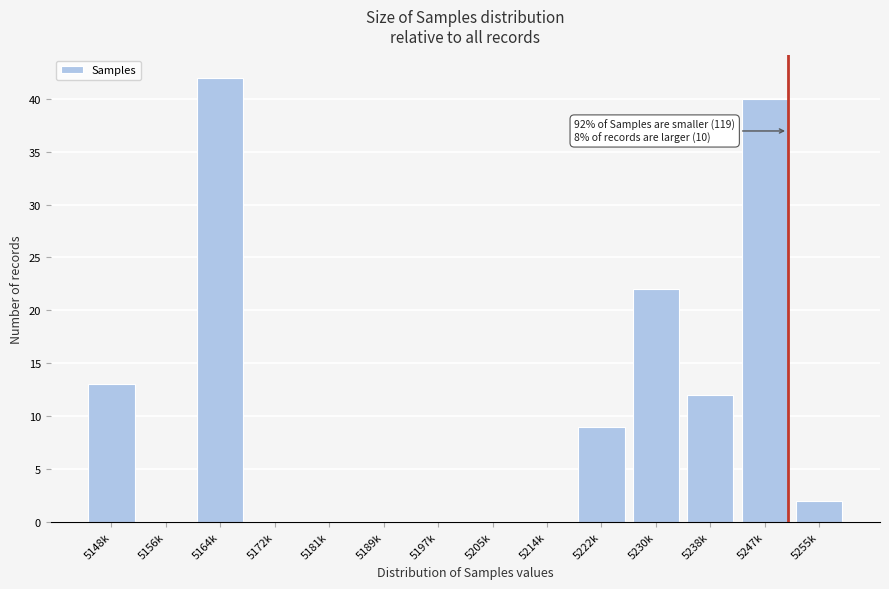

Reading right to left, extract all data points from this chart.

5255k=2	5247k=40	5238k=12	5230k=22	5222k=9	5214k=0	5205k=0	5197k=0	5189k=0	5181k=0	5172k=0	5164k=42	5156k=0	5148k=13